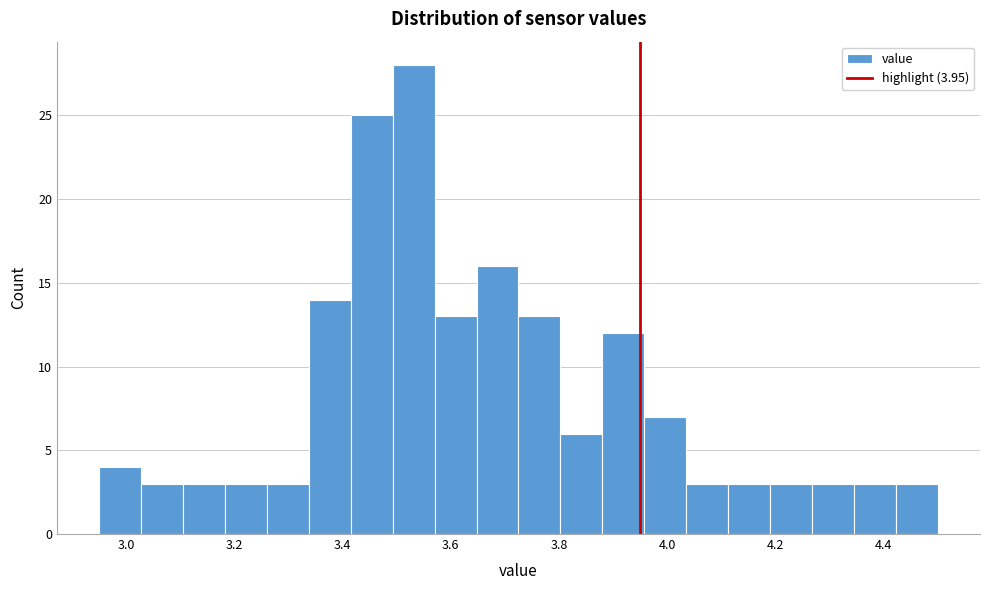

Read against the x-axis, roughly where is the centre of the tallest bar?

3.54